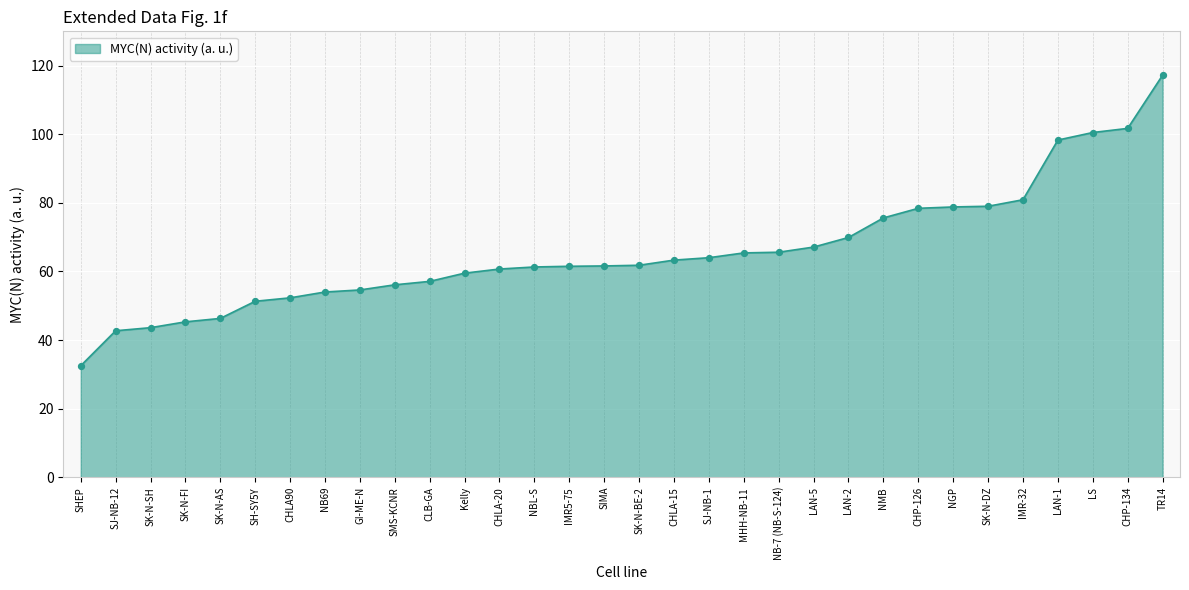

What is the change in value from SHEP to SK-N-SH?

+11.1